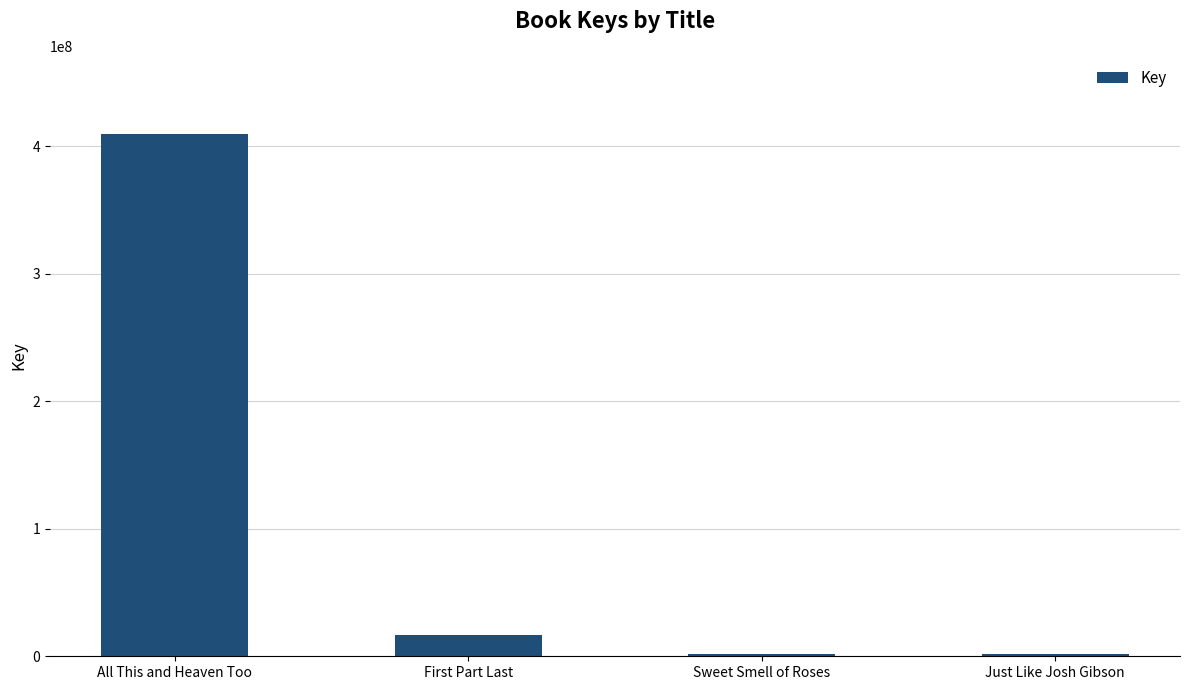

What is the greatest value displayed?

409533806